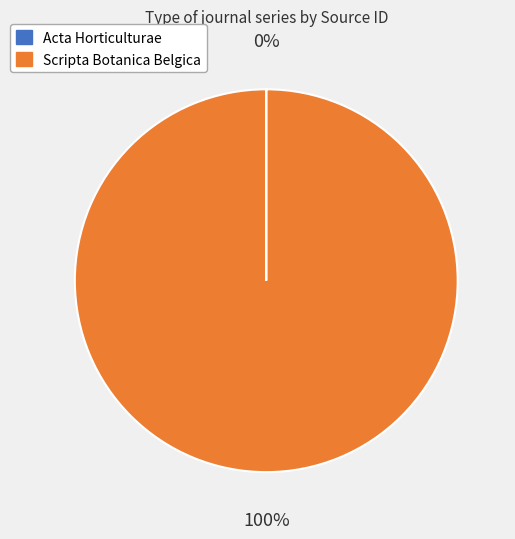

To the nearest percent, what is the difference between the largest and smallest slice percentages?

100%